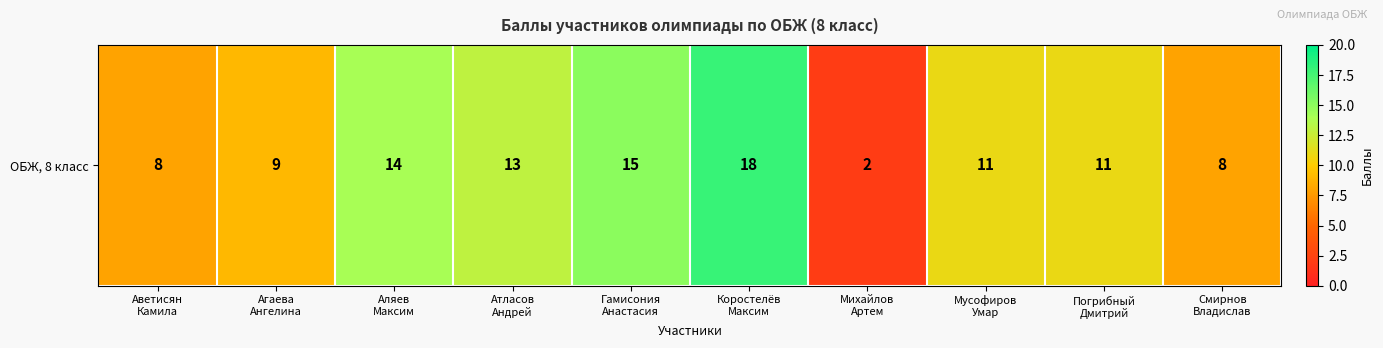

Rank the categories by value from lowest to highest.

Михайлов
Артем, Аветисян
Камила, Смирнов
Владислав, Агаева
Ангелина, Мусофиров
Умар, Погрибный
Дмитрий, Атласов
Андрей, Аляев
Максим, Гамисония
Анастасия, Коростелёв
Максим